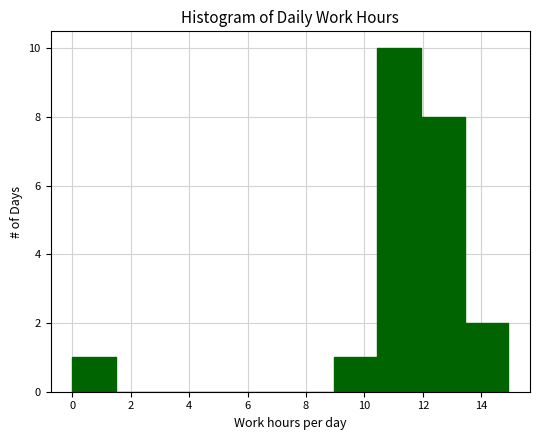

What is the height of the bar covering 9.0 to 10.4 on the x-axis? Neither the bar edges nor the heights are printed on the chart, so give them approximately, as read against the axes.

1